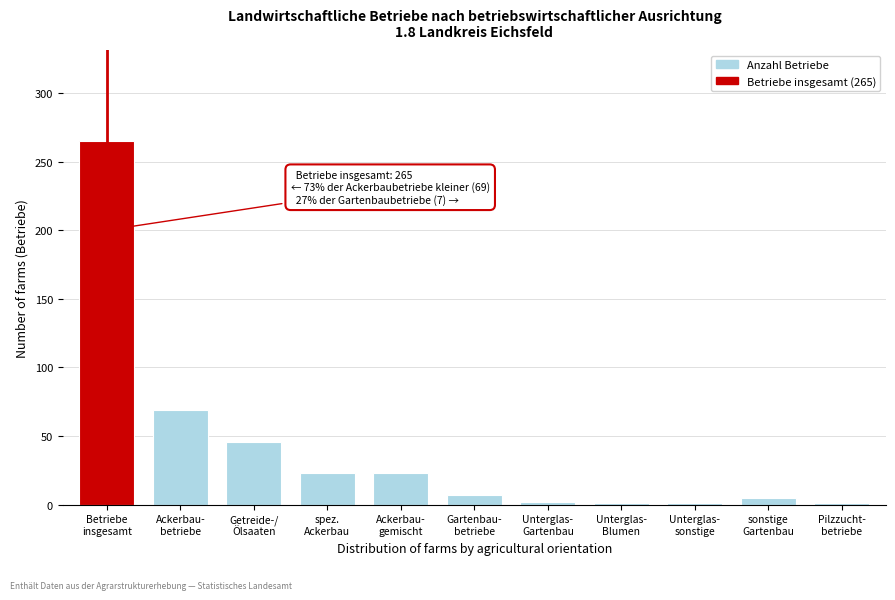

What is the sum of all values?

443